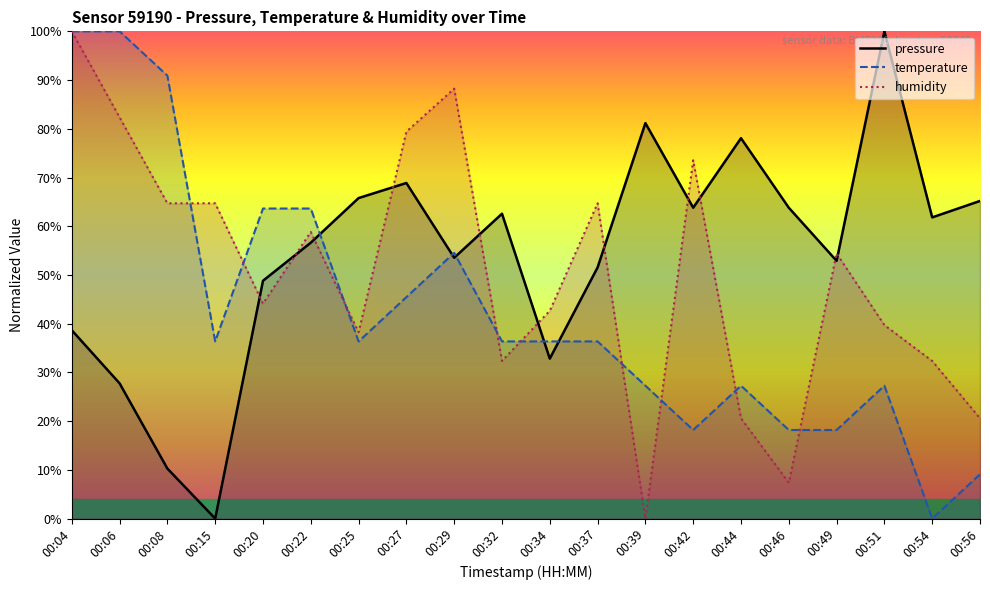

Is it true that pressure equals 48.8 at 00:20?

True